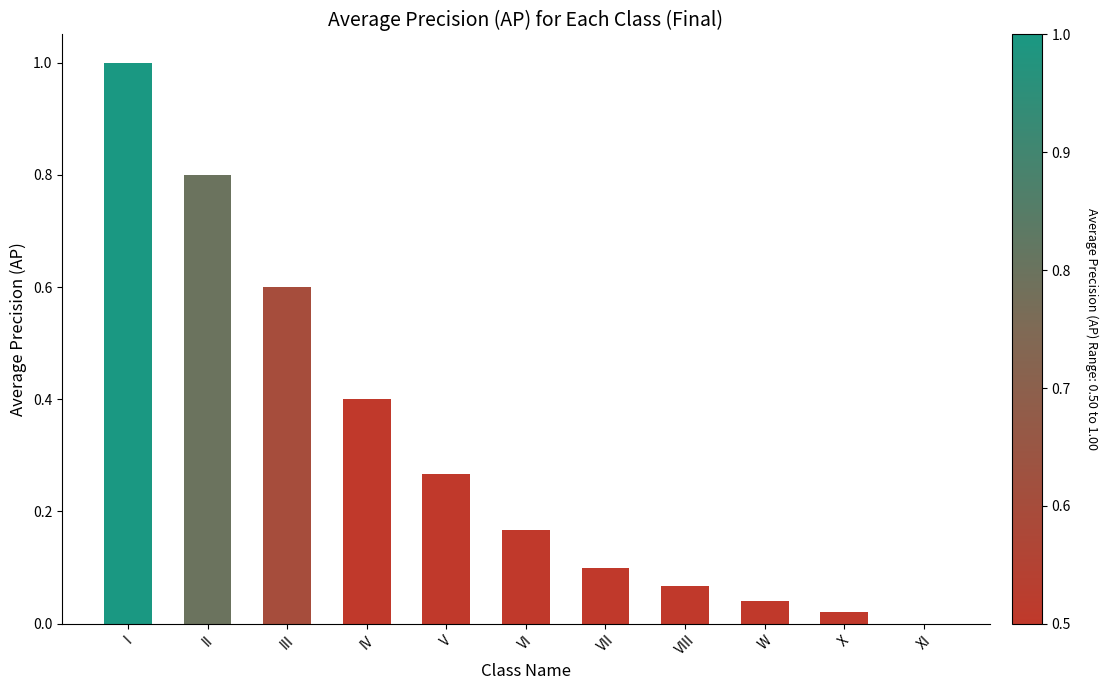

What is the change in value from IV to XI?

-0.4